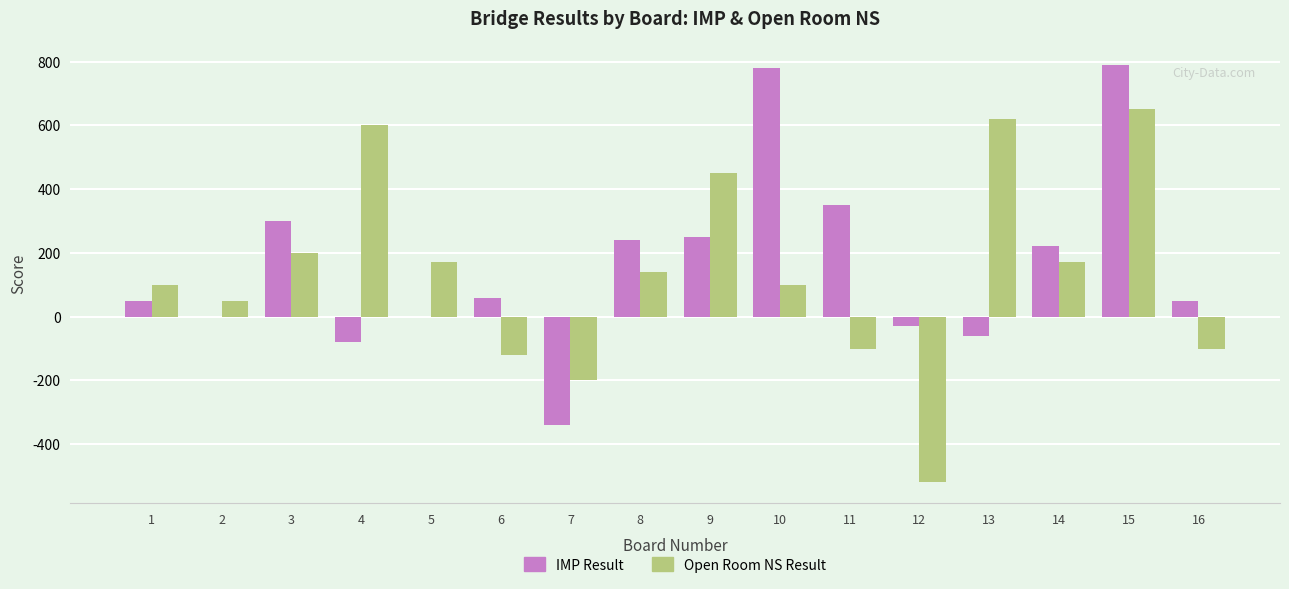

Which series has the largest range (max minus min)?

Open Room NS Result